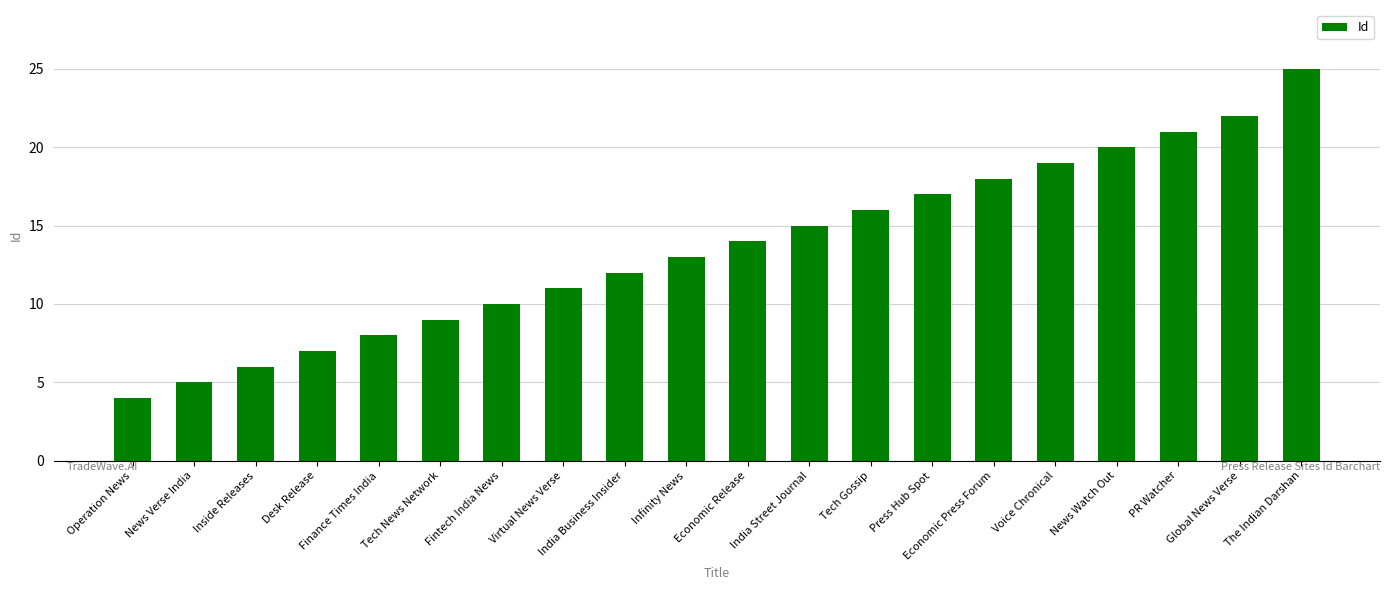

What is the label of the 16th bar from the left?

Voice Chronical